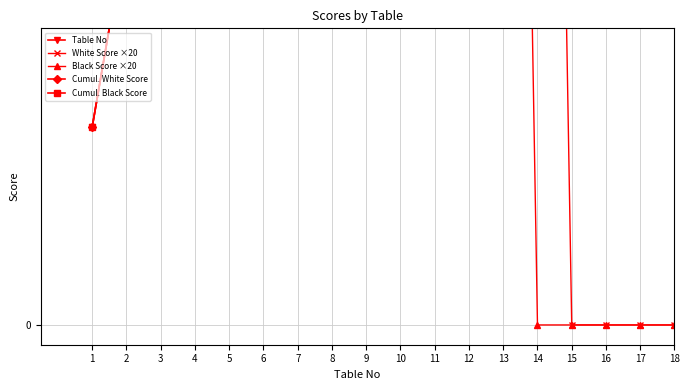

How many lines are shown in the chart?

5